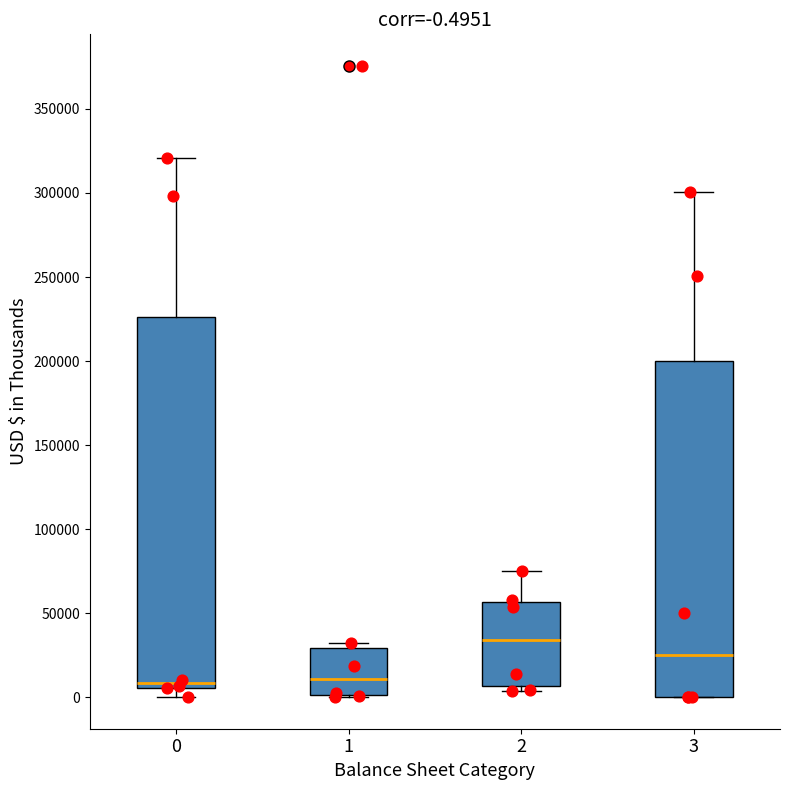

Which box is the tallest, from its lower edge to its upper edge?

0